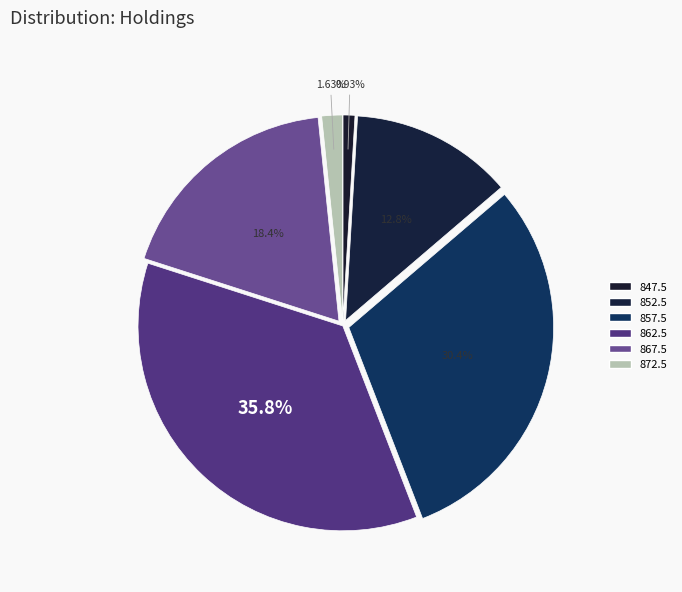

How many slices are in this pie chart?

6